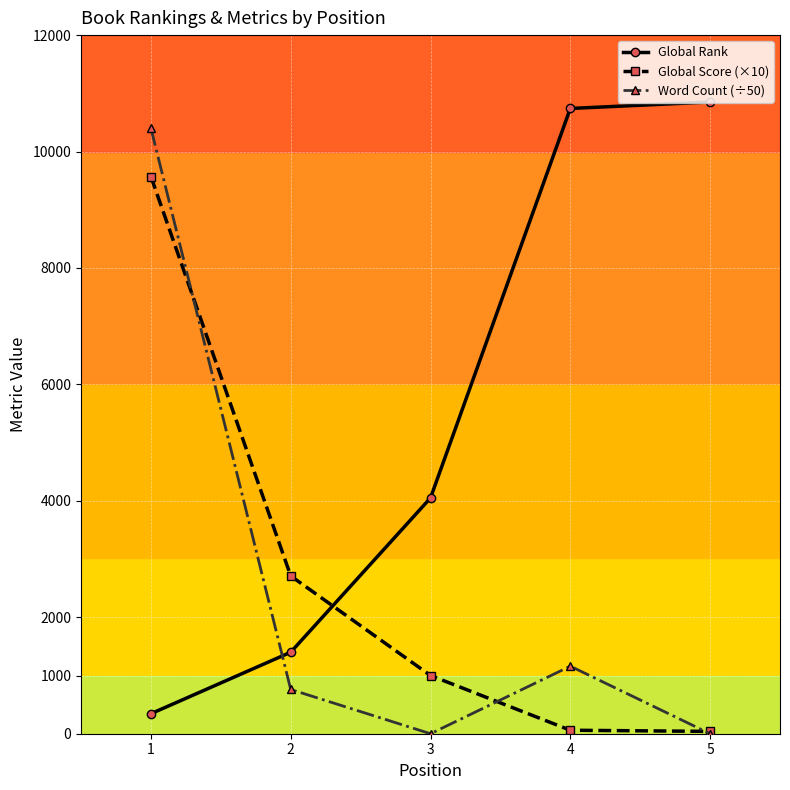

What is the greatest value displayed?

10851